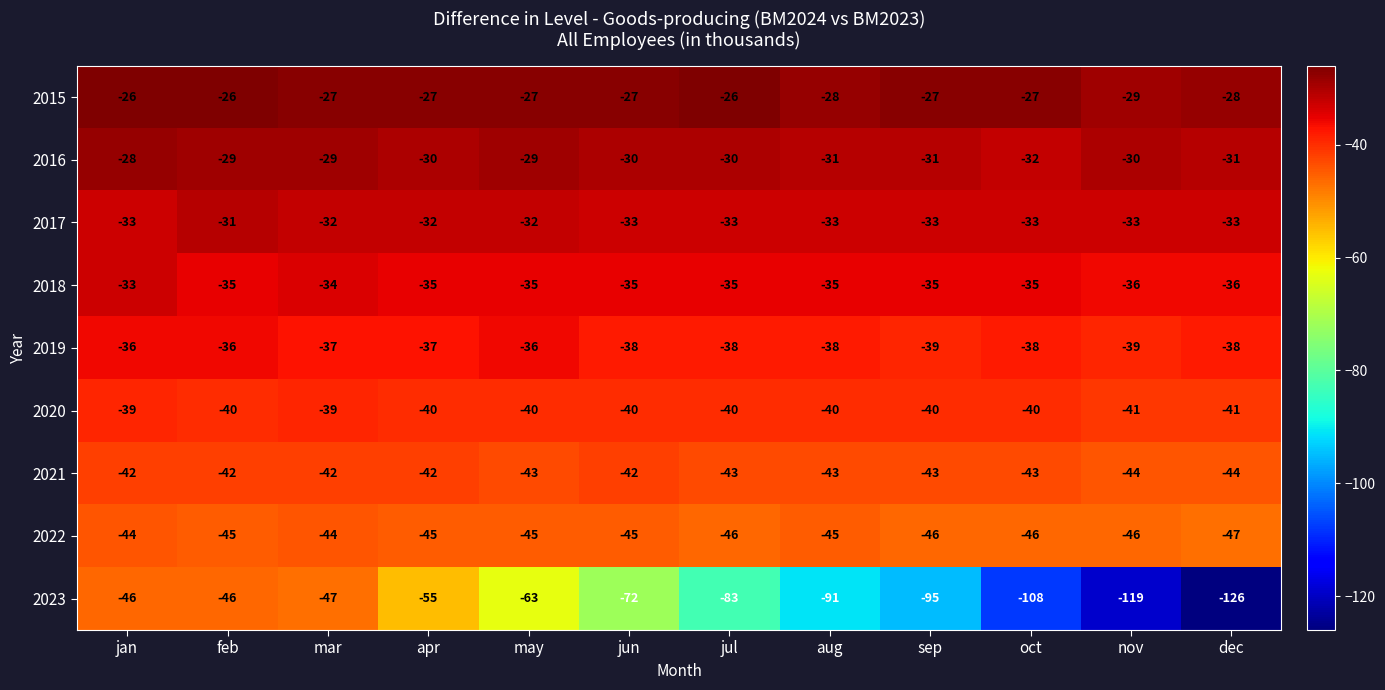

Where is 2016 nearest to the value -30?

apr